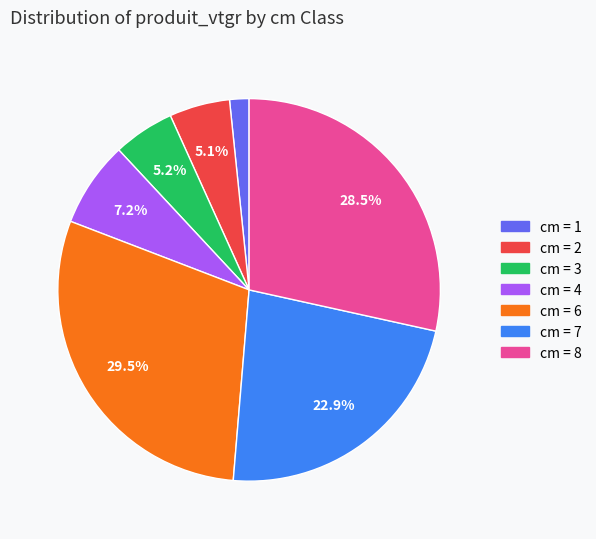

Is there any slice that represents more than half of the pie?

No